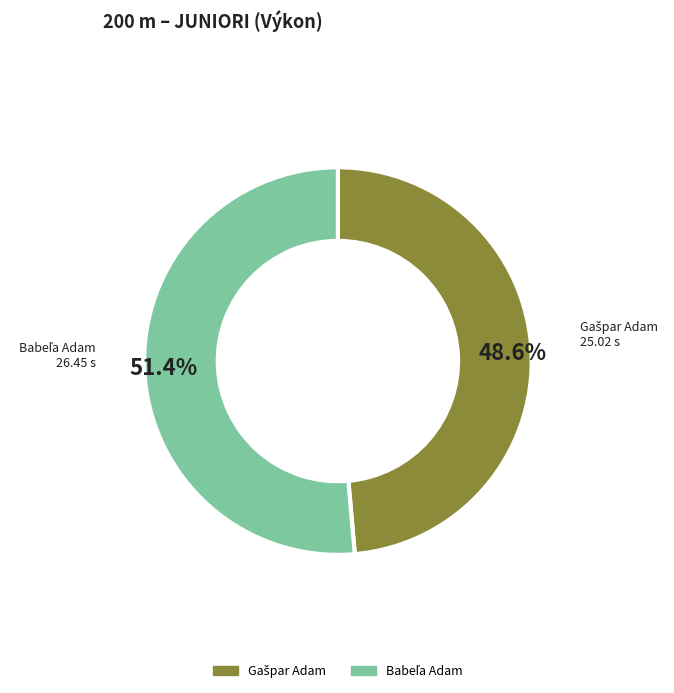

To the nearest percent, what is the average slice percentage?

50%